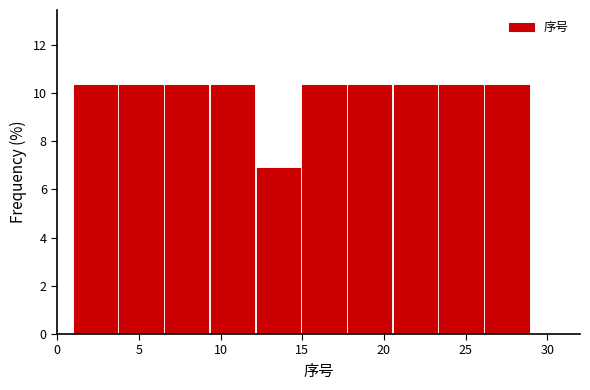

What is the height of the bar covering 26.2 to 29.0 on the x-axis? Neither the bar edges nor the heights are printed on the chart, so give them approximately, as read against the axes.

10.4